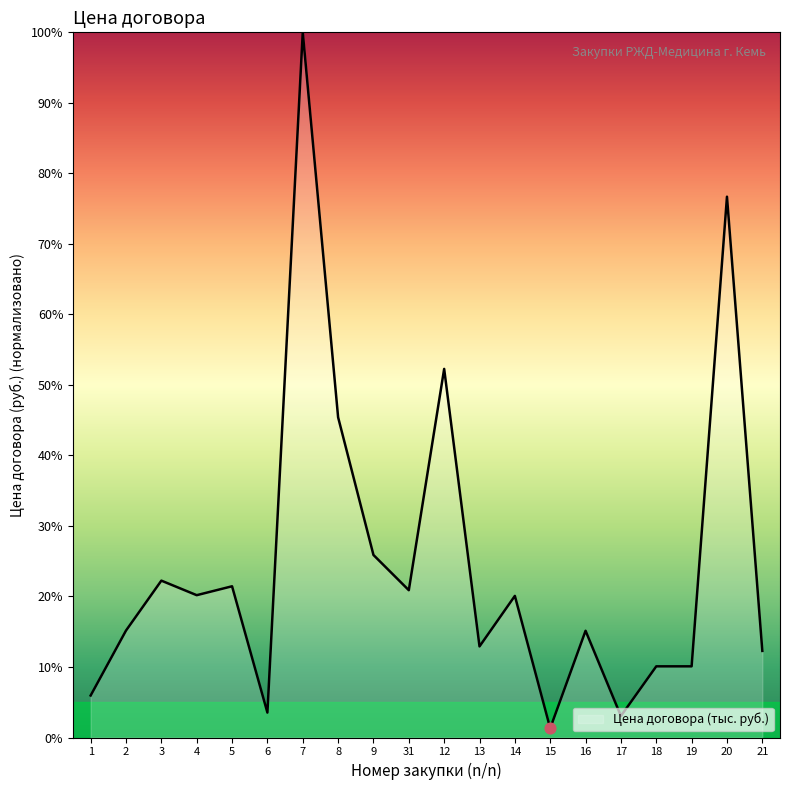

What is the change in value from 4 to 9?

+5.7